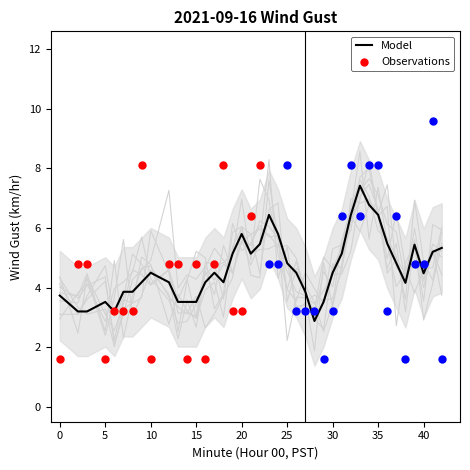

The value of Model at 0 is 2.3. True or false?

False